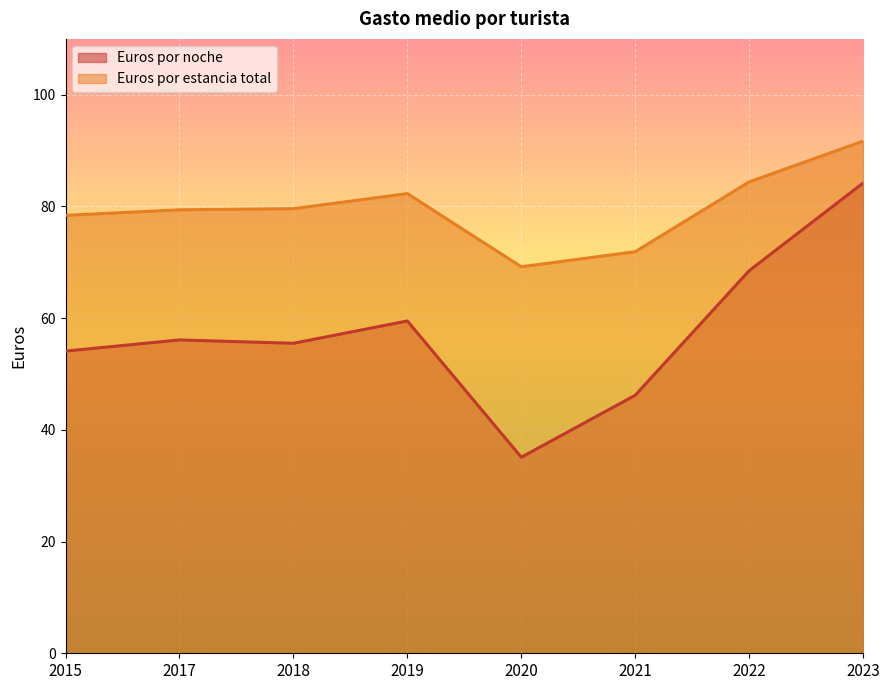

Read the Euros por noche value at 2023.

84.2